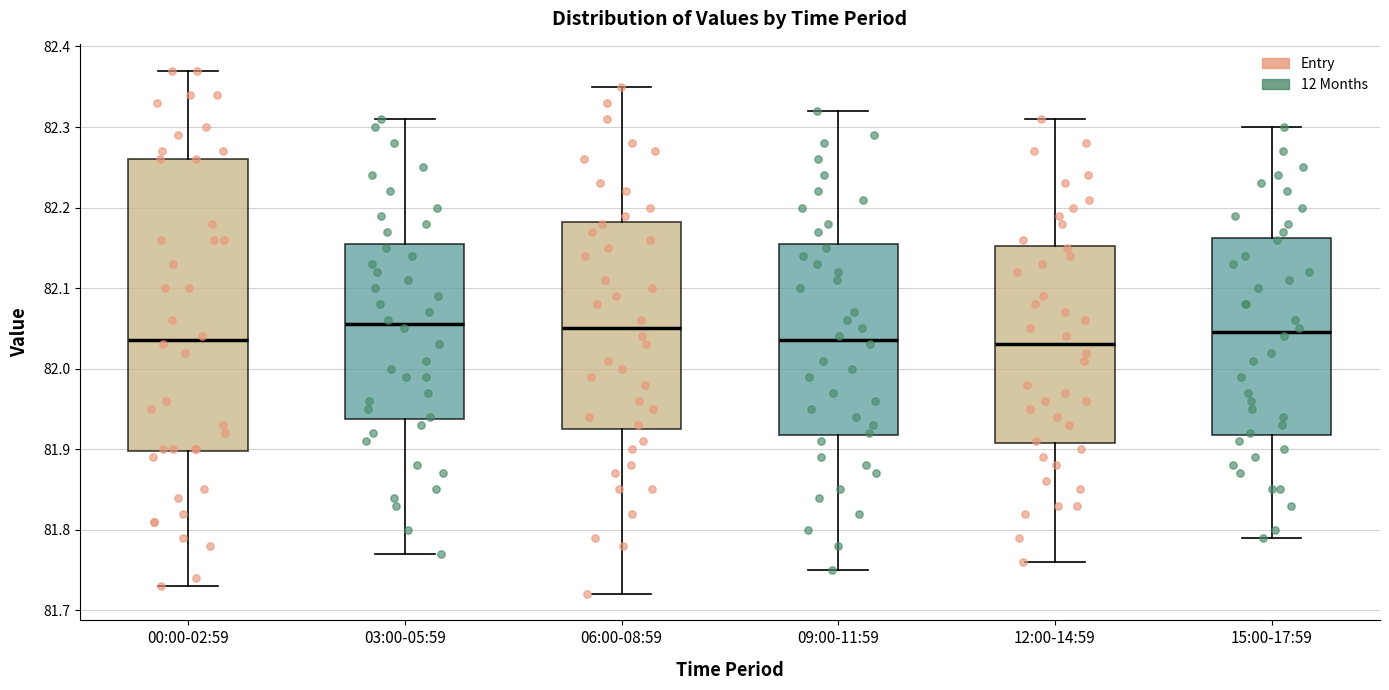

Reading left to right, transcribe this box plot: for each box, give where its median line is, the range the box spans, and where its two whiskers end, as read against the y-axis. The values are not printed on the chart, so give them approximately, as read against the axis.

00:00-02:59: median 82.04, box 81.90 to 82.26, whiskers 81.73 to 82.37
03:00-05:59: median 82.06, box 81.94 to 82.16, whiskers 81.77 to 82.31
06:00-08:59: median 82.05, box 81.93 to 82.18, whiskers 81.72 to 82.35
09:00-11:59: median 82.04, box 81.92 to 82.16, whiskers 81.75 to 82.32
12:00-14:59: median 82.03, box 81.91 to 82.15, whiskers 81.76 to 82.31
15:00-17:59: median 82.05, box 81.92 to 82.16, whiskers 81.79 to 82.30